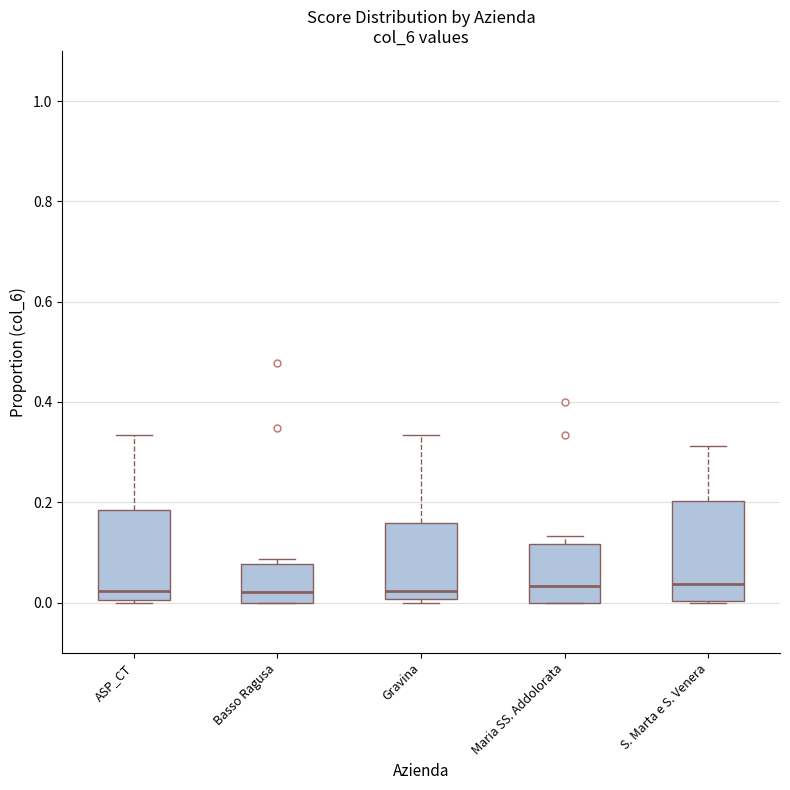

Reading left to right, transcribe this box plot: for each box, give where its median line is, the range the box spans, and where its two whiskers end, as read against the y-axis. The values are not printed on the chart, so give them approximately, as read against the axis.

ASP_CT: median 0.02, box 0.00 to 0.18, whiskers 0.00 to 0.34
Basso Ragusa: median 0.02, box 0.00 to 0.08, whiskers 0.00 to 0.08 (just above the box's upper edge)
Gravina: median 0.02, box 0.00 to 0.16, whiskers 0.00 (just below the box's lower edge) to 0.34
Maria SS. Addolorata: median 0.04, box 0.00 to 0.12, whiskers 0.00 to 0.14
S. Marta e S. Venera: median 0.04, box 0.00 to 0.20, whiskers 0.00 to 0.32